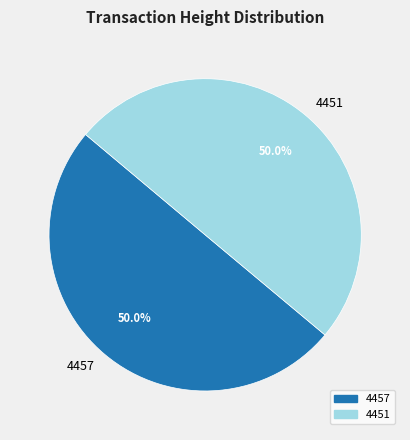

What percentage is NOT represented by 4457?

50.0%